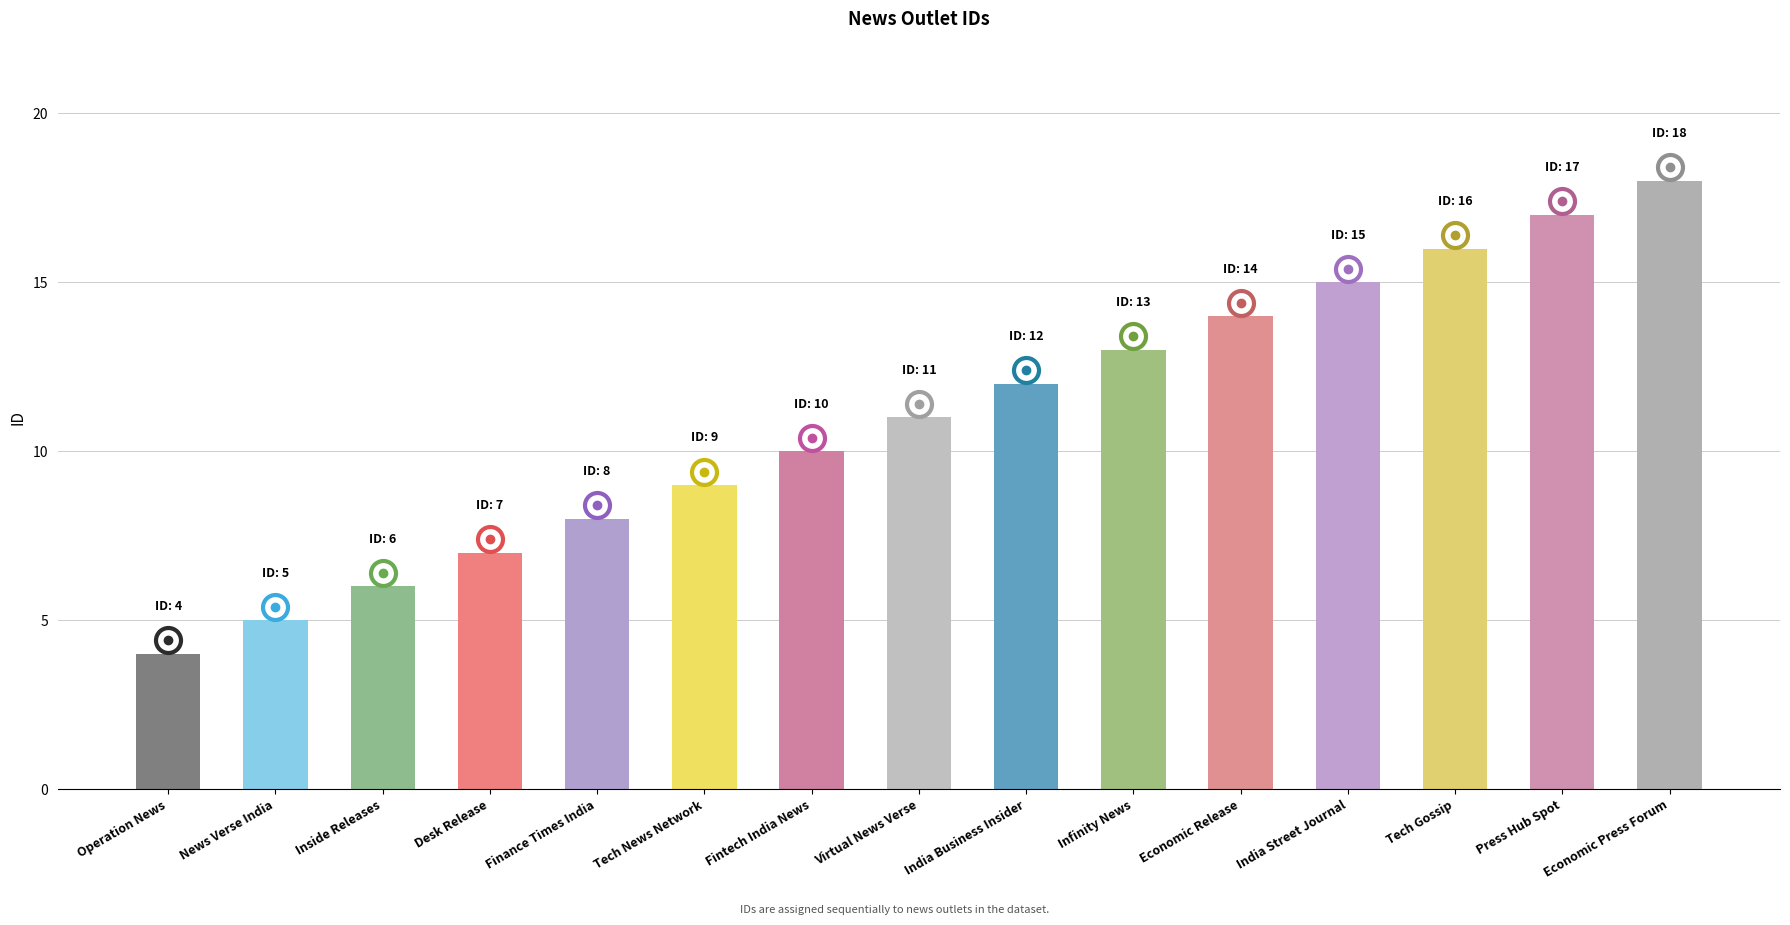

Does the chart contain stacked bars?

No